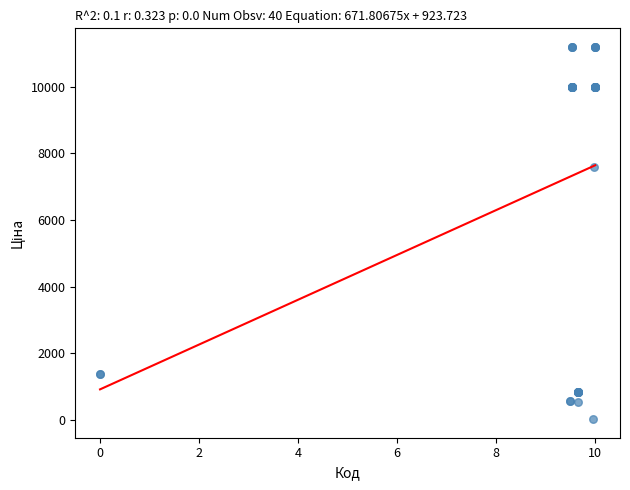

What Y value in the scatter plot is closest to 5610?

7596.5